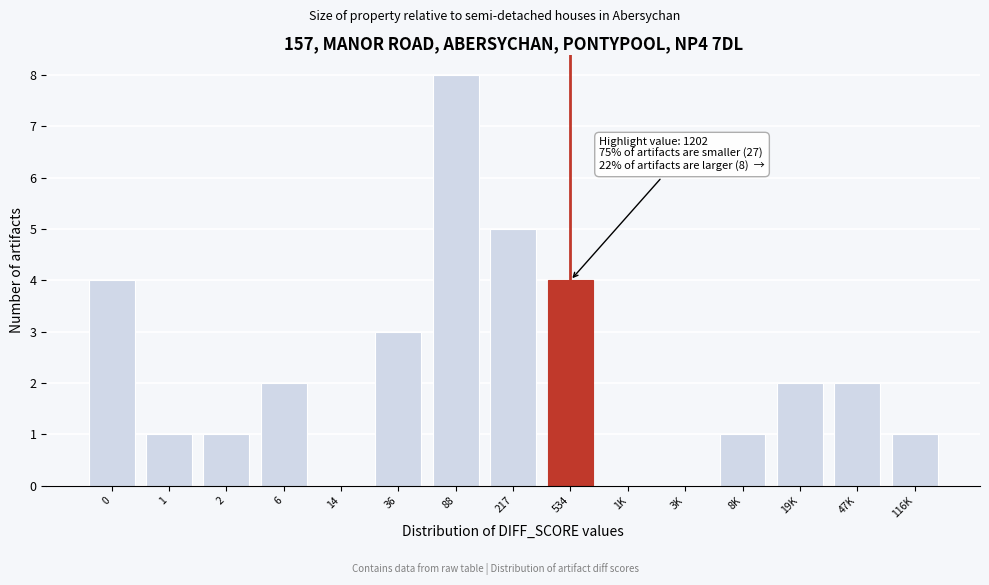

Reading left to right, what are all the values shown in this chart?

0=4	1=1	2=1	6=2	14=0	36=3	88=8	217=5	534=4	1K=0	3K=0	8K=1	19K=2	47K=2	116K=1